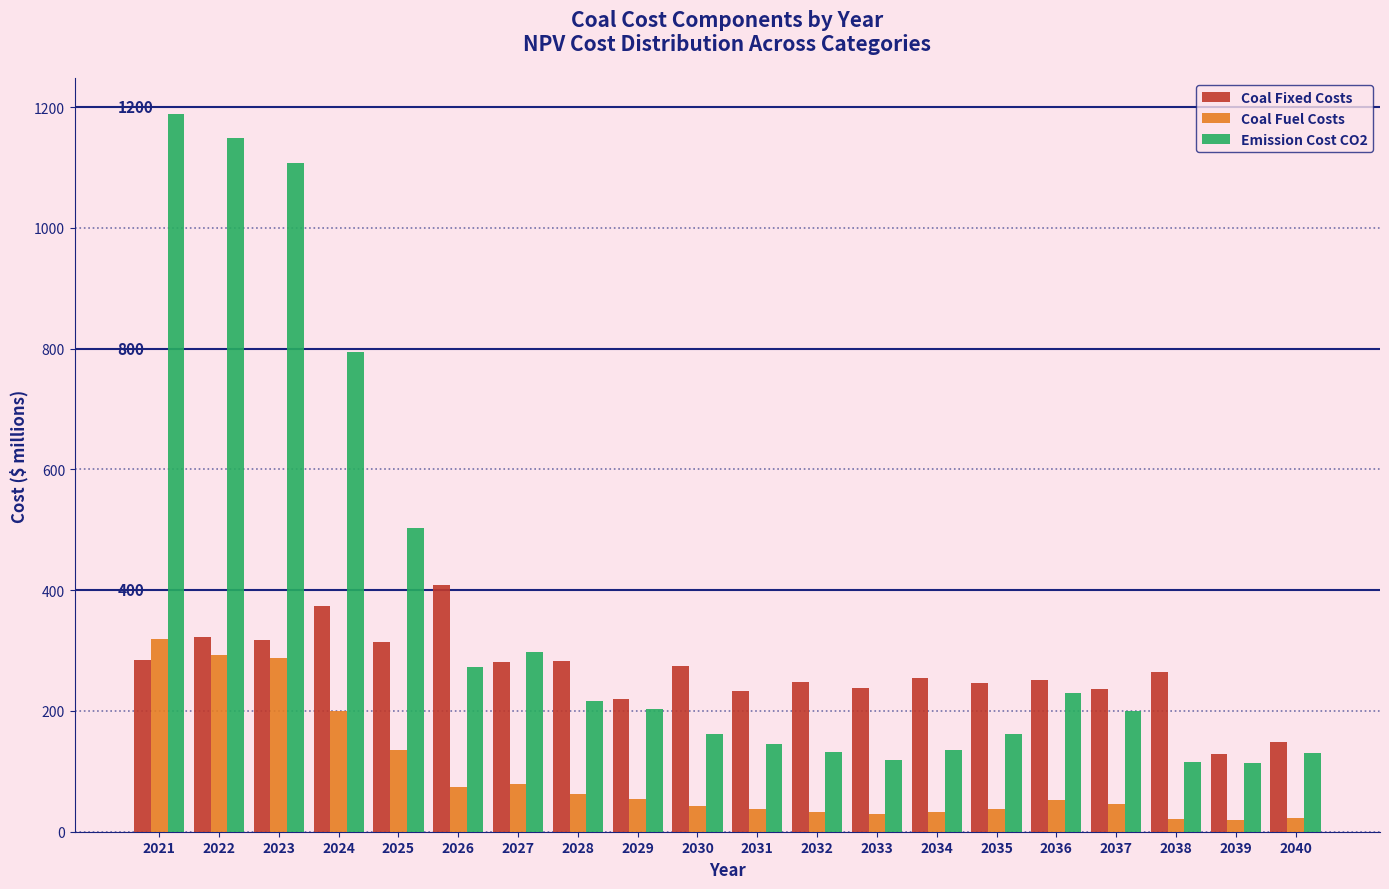

What is the sum of all Coal Fuel Costs values?

1880.5